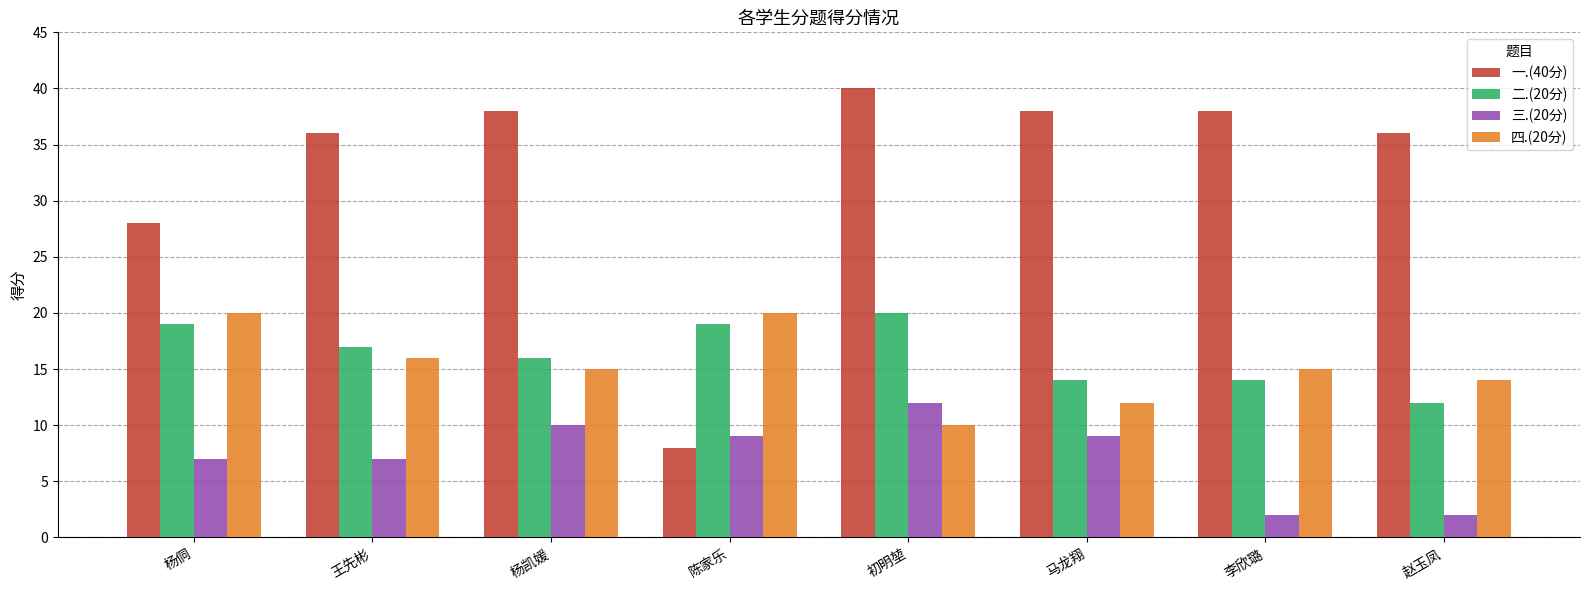

Which series has the largest range (max minus min)?

一.(40分)